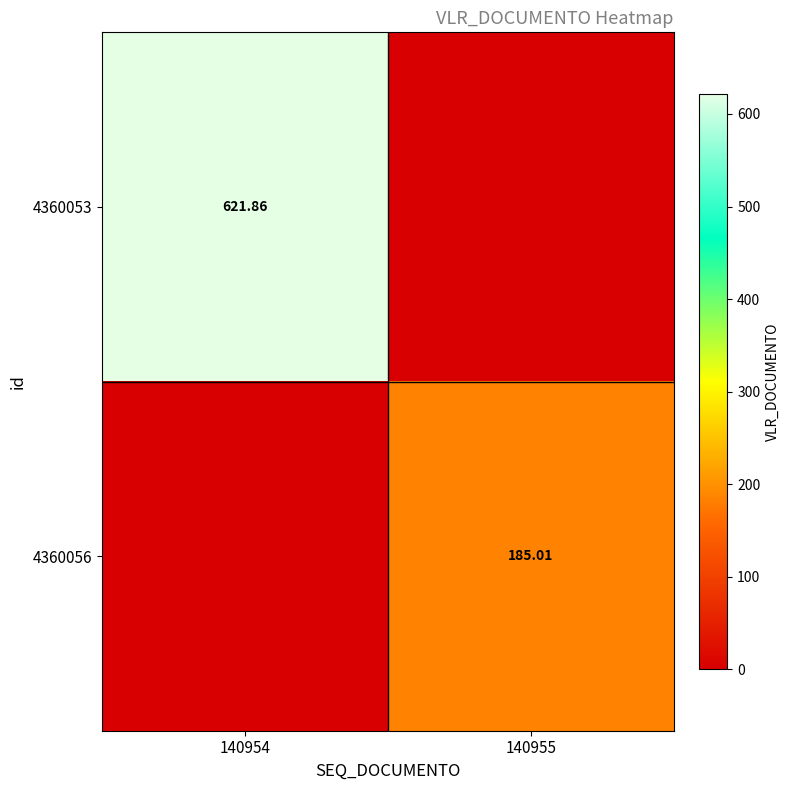

How many values in the 4360053 series exceed 621?

1